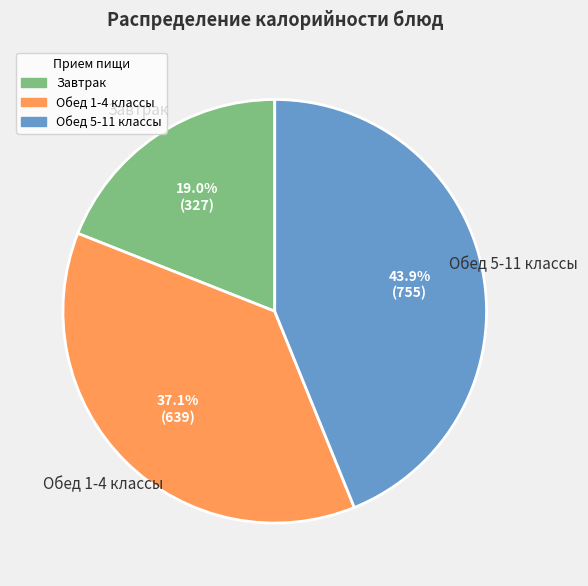

Is there any slice that represents more than half of the pie?

No